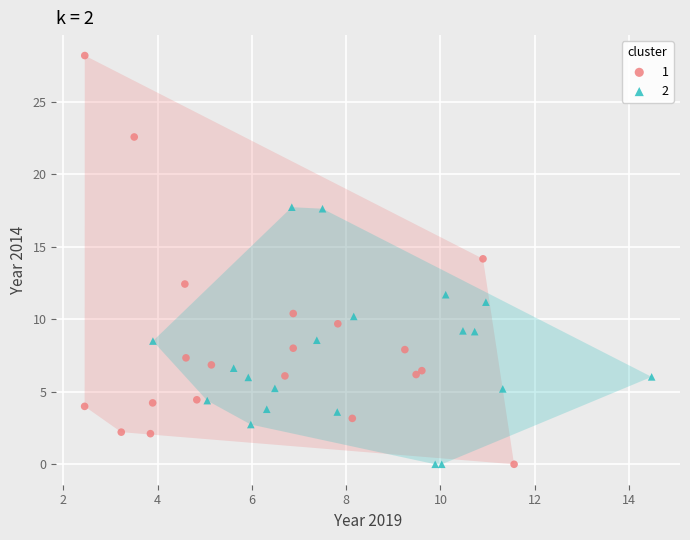

What are all the series names shown in the legend?

1, 2